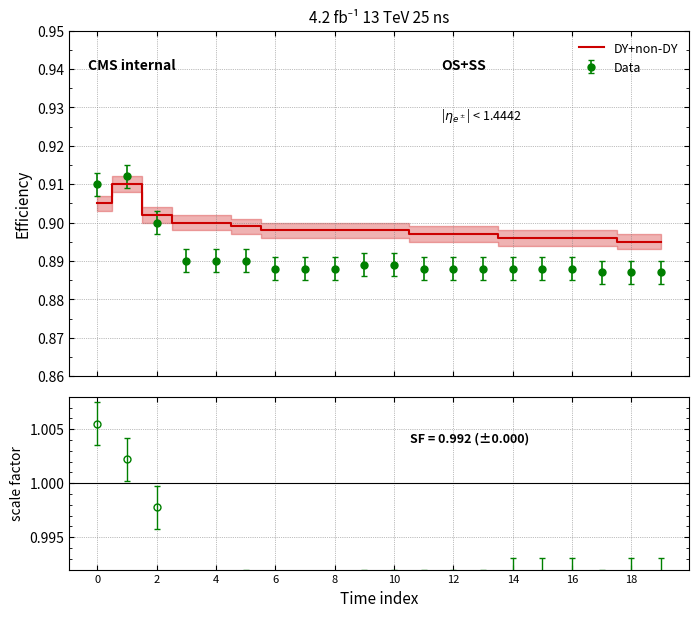

Which has a higher value, 19 or 11?

11